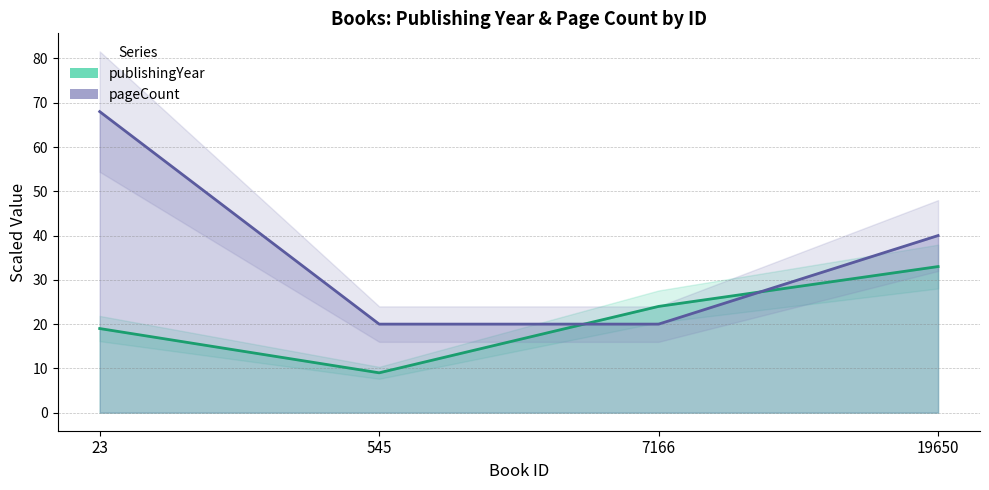

How many values in the pageCount series exceed 40?

1